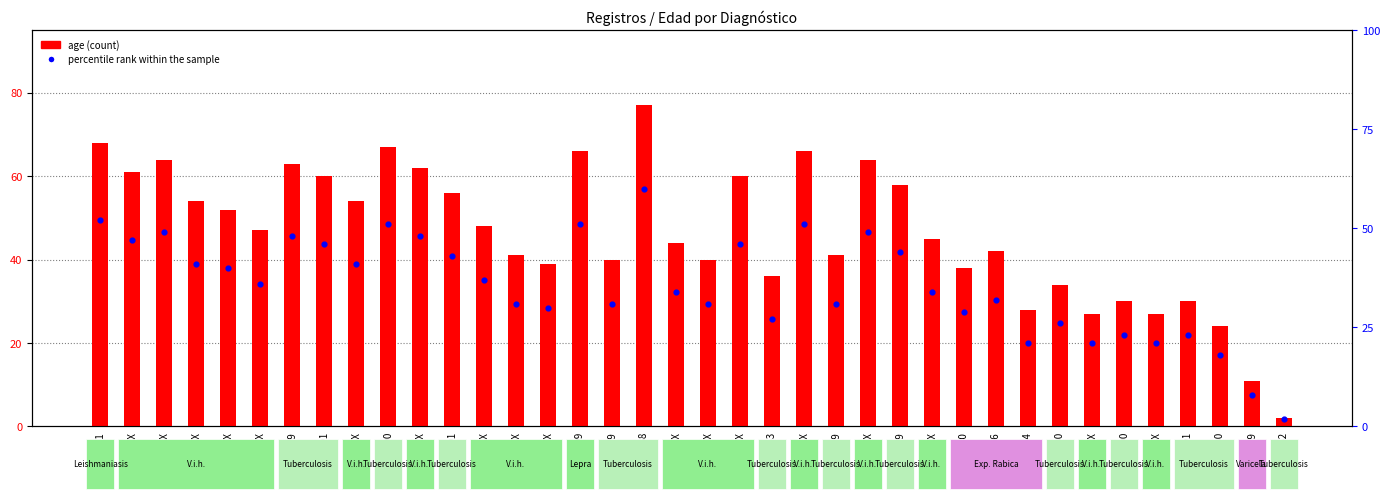

At how many categories does at least one series exceed 15?

36